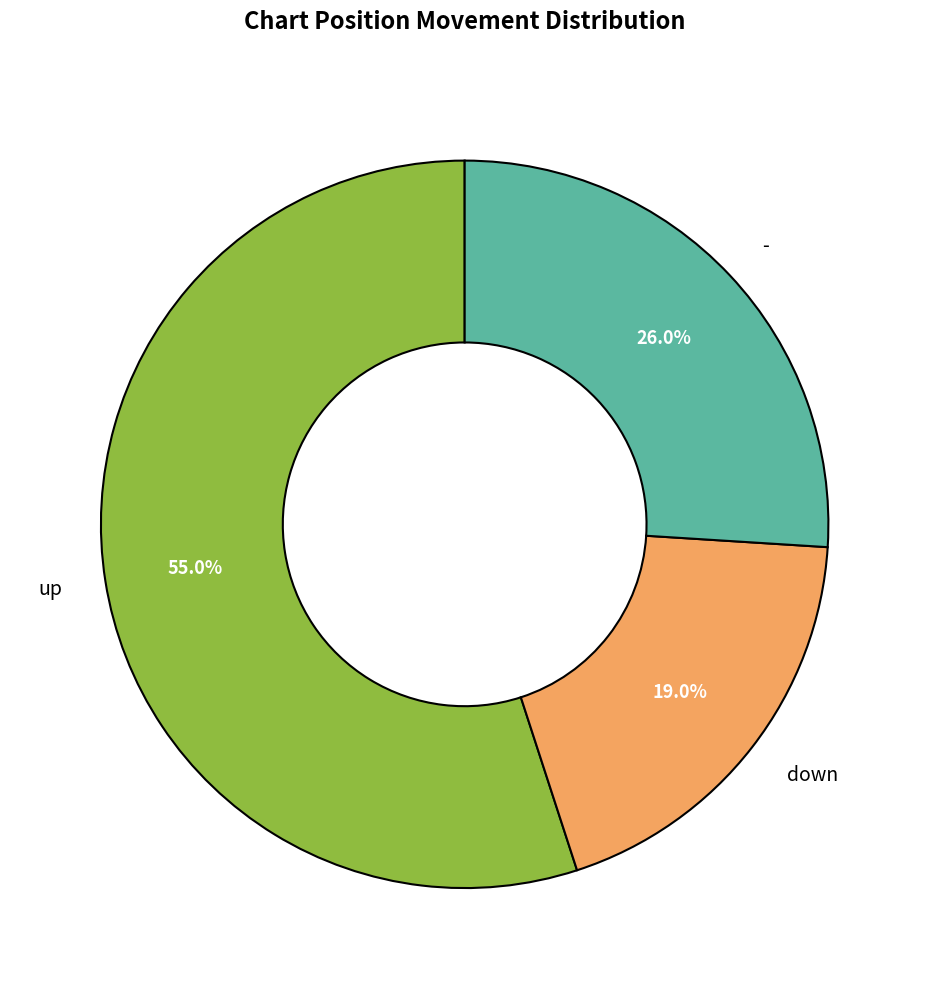

Is it true that up is 55% of the pie?

True